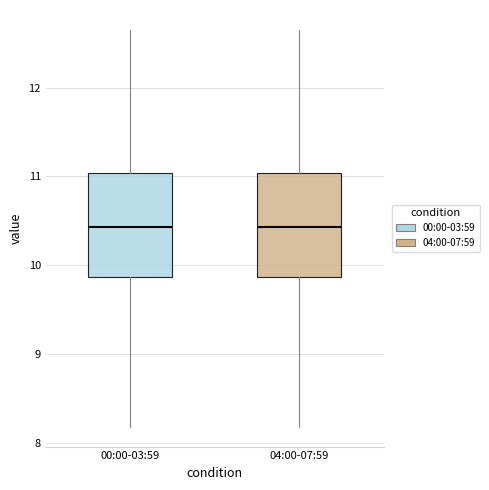

Reading left to right, read every box against the y-axis: the position of its median line, the range the box covers, and the ends of its whiskers. The values are not printed on the chart, so give them approximately, as read against the axis.

00:00-03:59: median 10.4, box 9.9 to 11.0, whiskers 8.2 to 12.7
04:00-07:59: median 10.4, box 9.9 to 11.0, whiskers 8.2 to 12.7